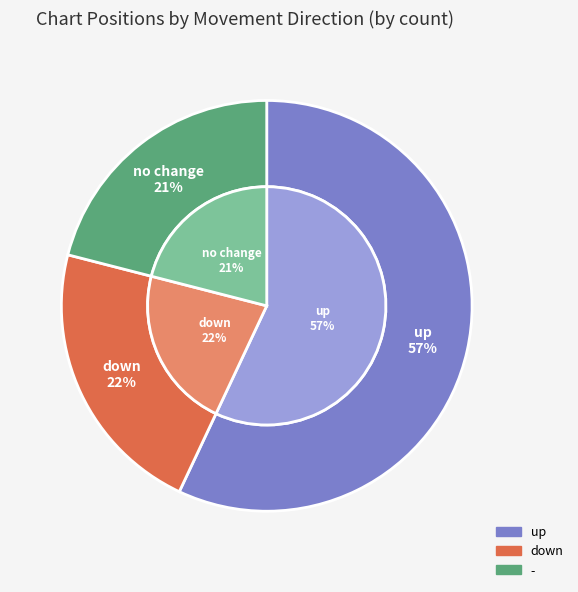

Does up represent more than half of the total?

Yes